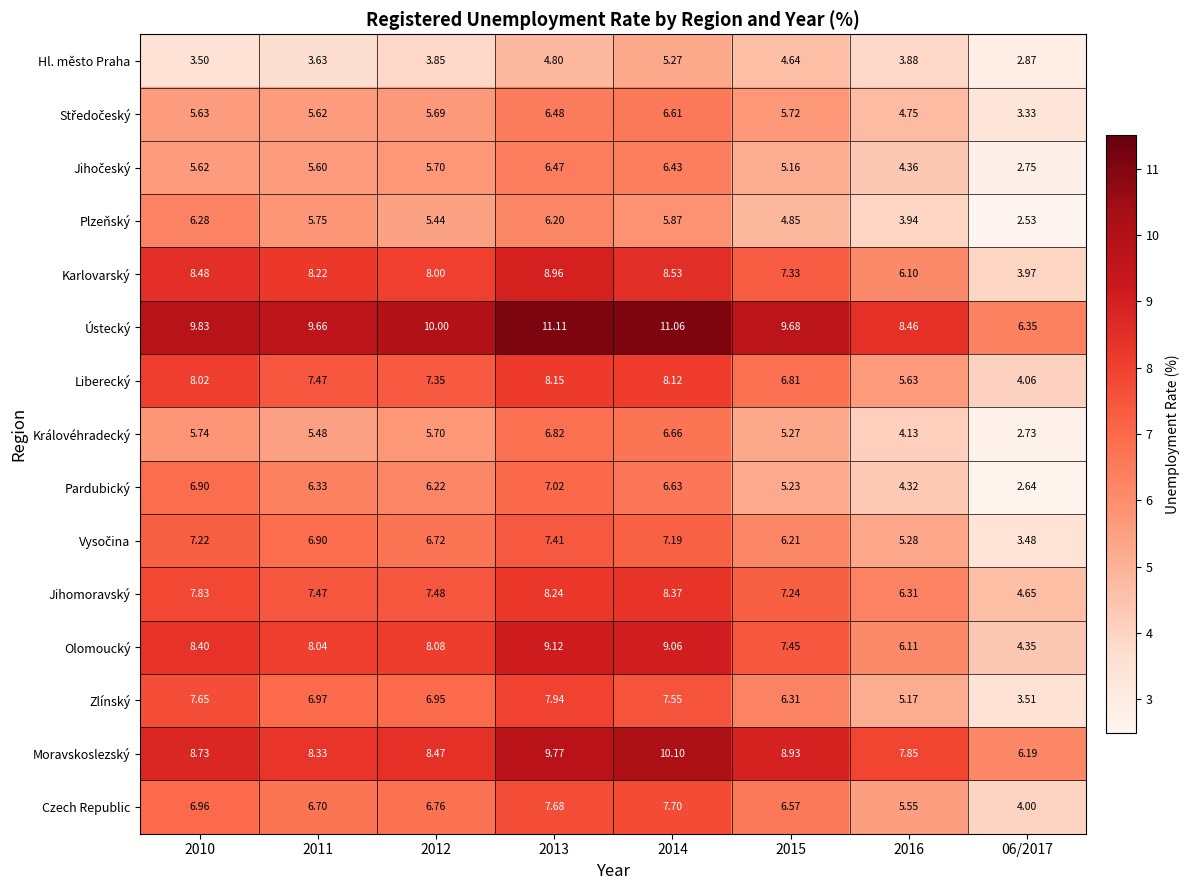

Which series has the largest total across all categories?

Ústecký